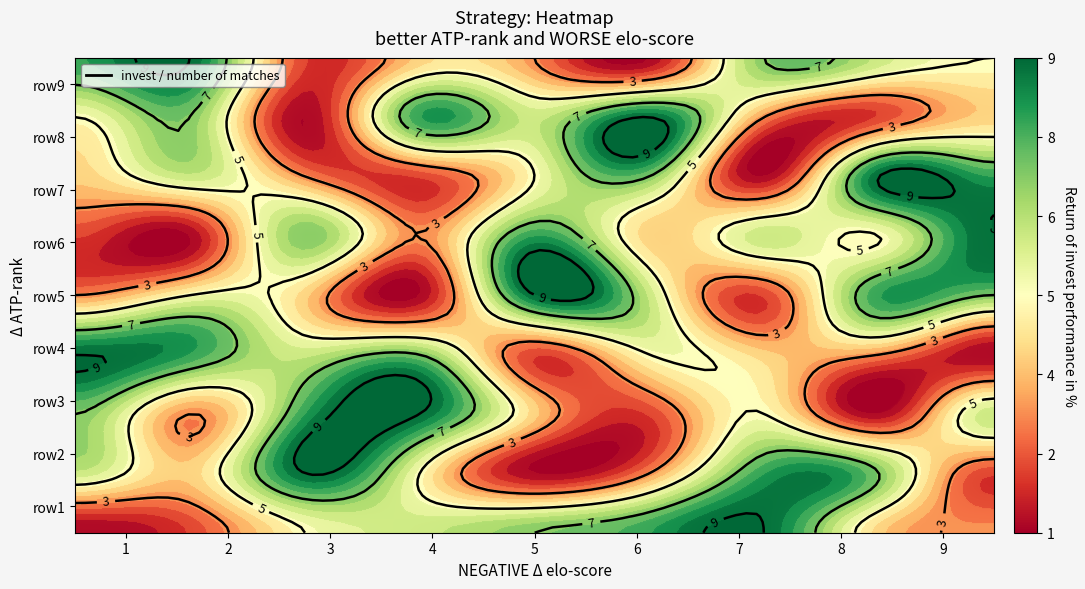

What value does the row8 series have at 7?

2